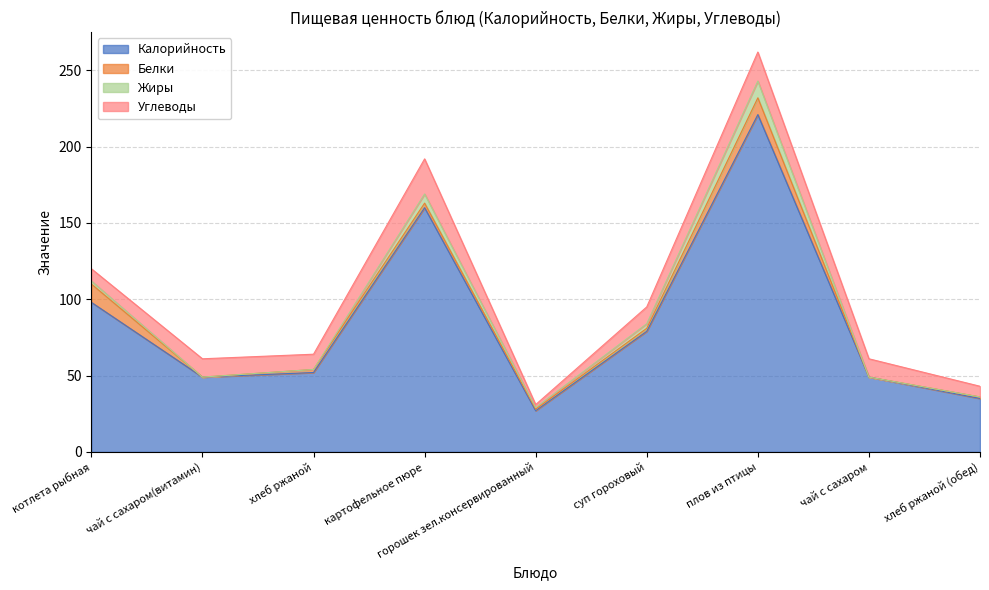

What is the difference between the maximum and minimum values in the Углеводы series?

21